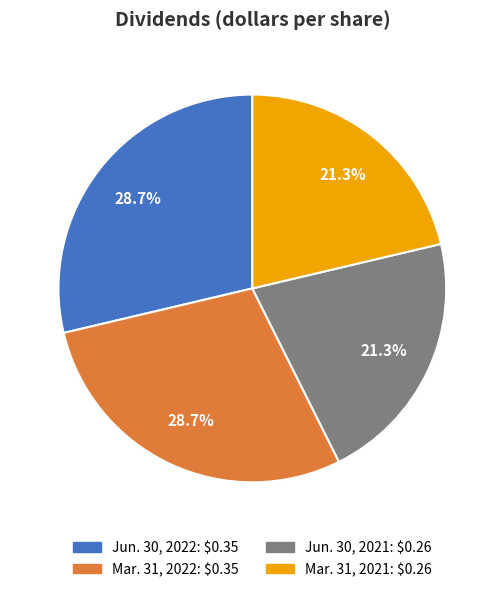

To the nearest percent, what is the difference between the largest and smallest slice percentages?

7%